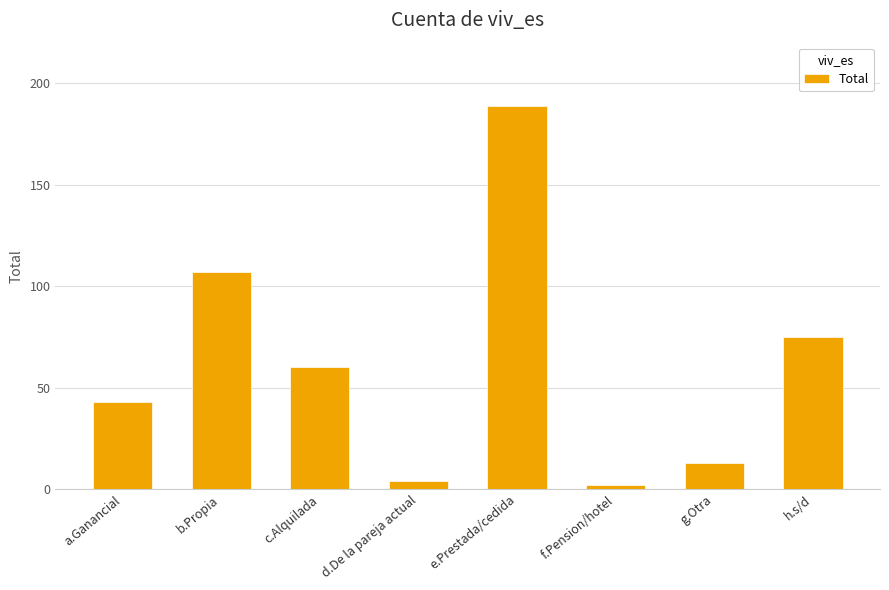

Approximately how many times larger is the value at c.Alquilada compared to g.Otra?

4.6